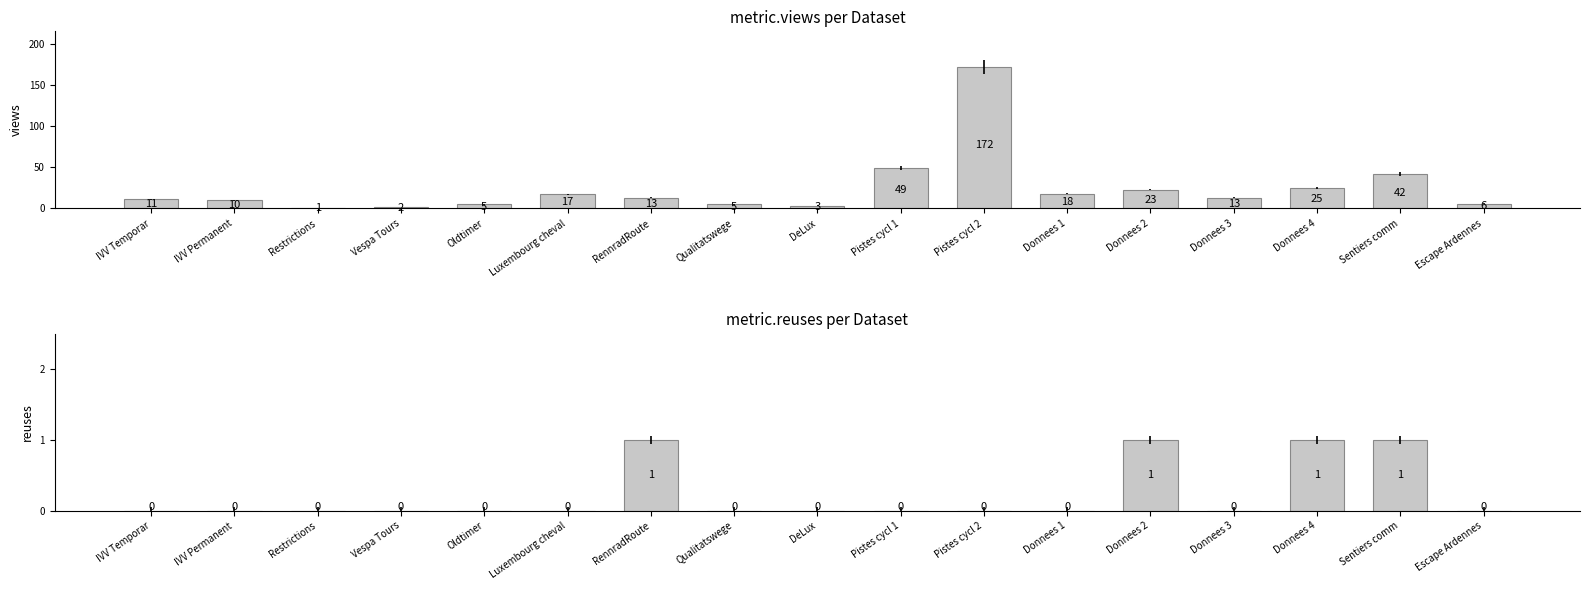

What are all the series names shown in the legend?

metric.views, metric.reuses